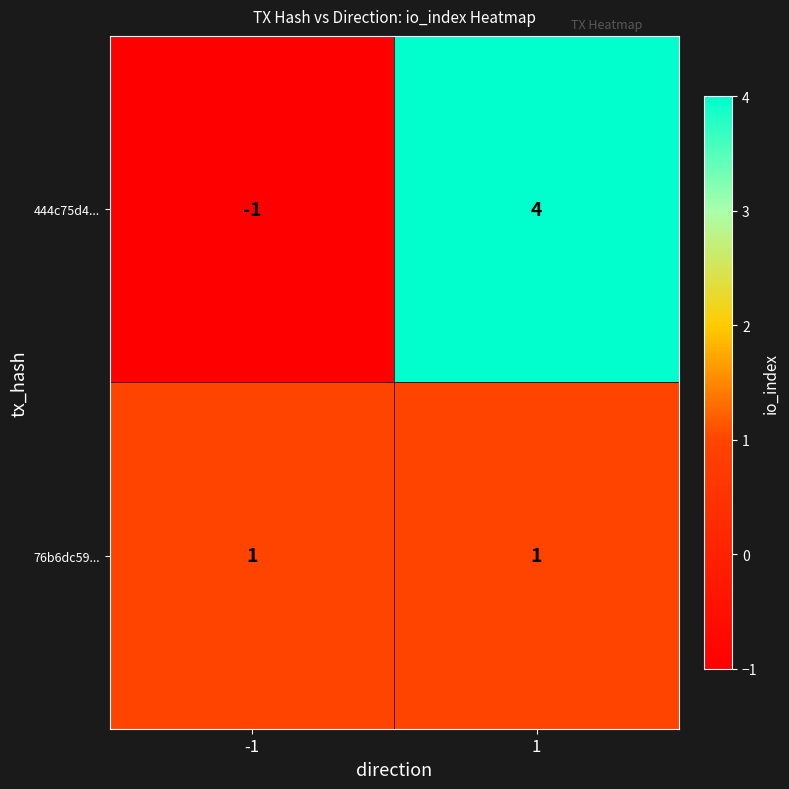

Reading left to right, transcribe all the data shown in this chart.

444c75d4...: -1=-1	1=4
76b6dc59...: -1=1	1=1